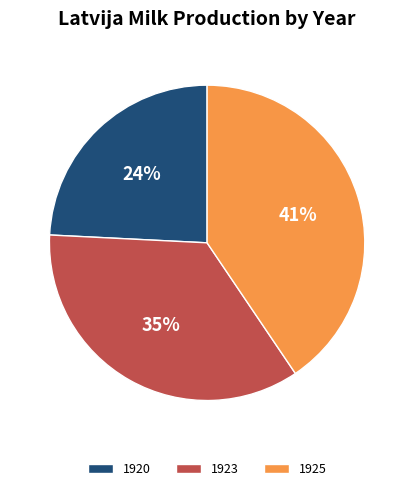

Combined, do 1920 and 1925 account for over 50%?

Yes